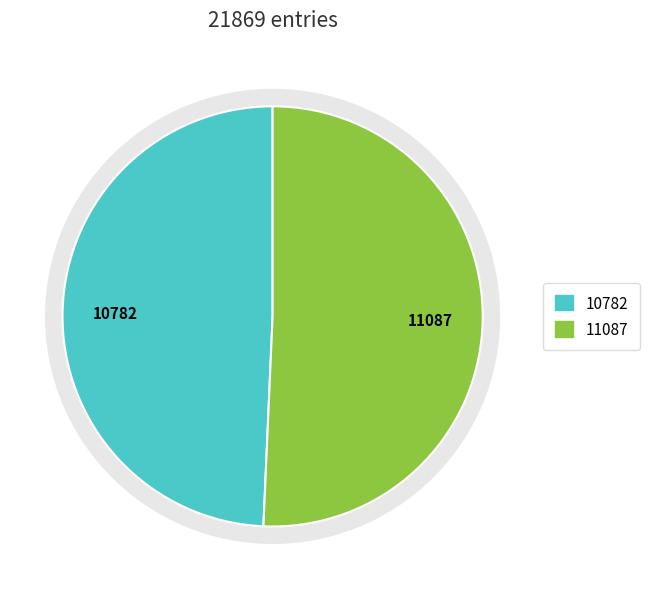

Does any single category account for the majority?

Yes